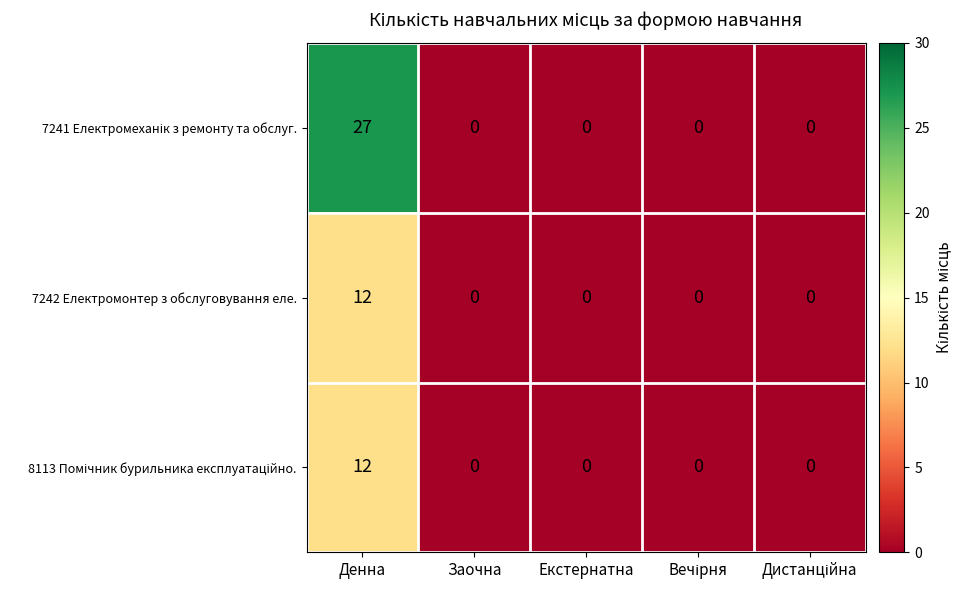

What is the maximum value shown in the chart?

27